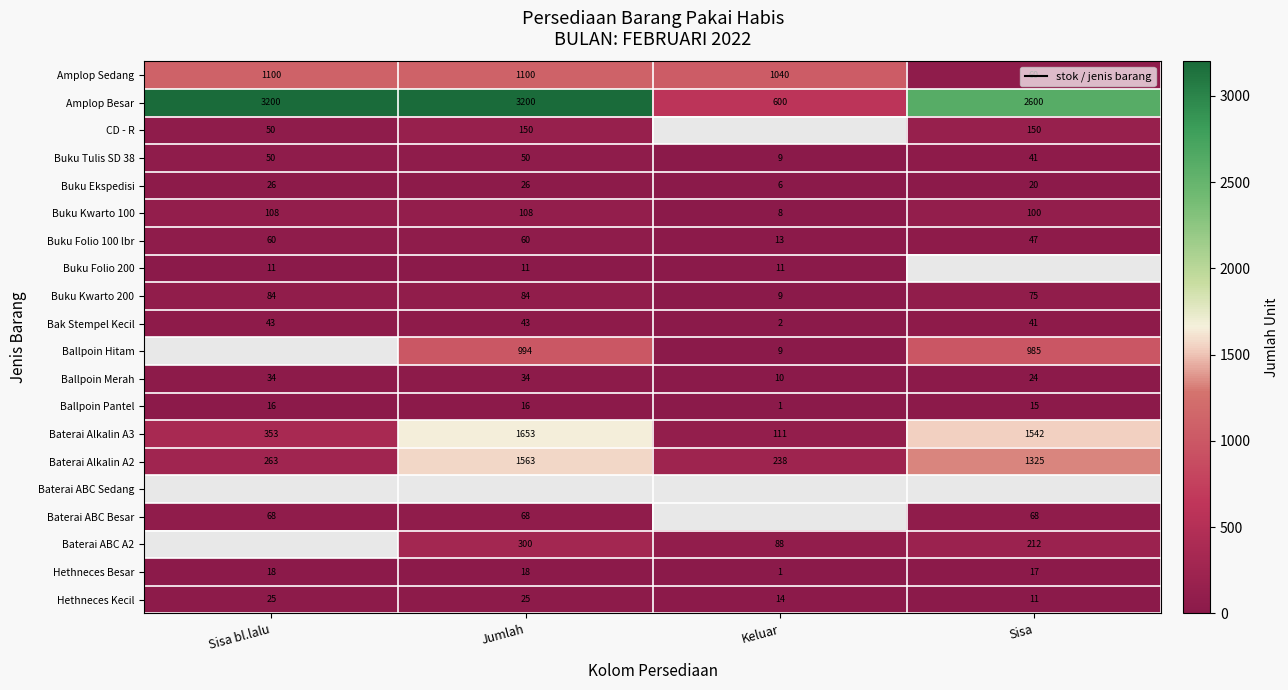

Is the value of Ballpoin Pantel at Jumlah greater than the value of Buku Ekspedisi at Sisa?

No